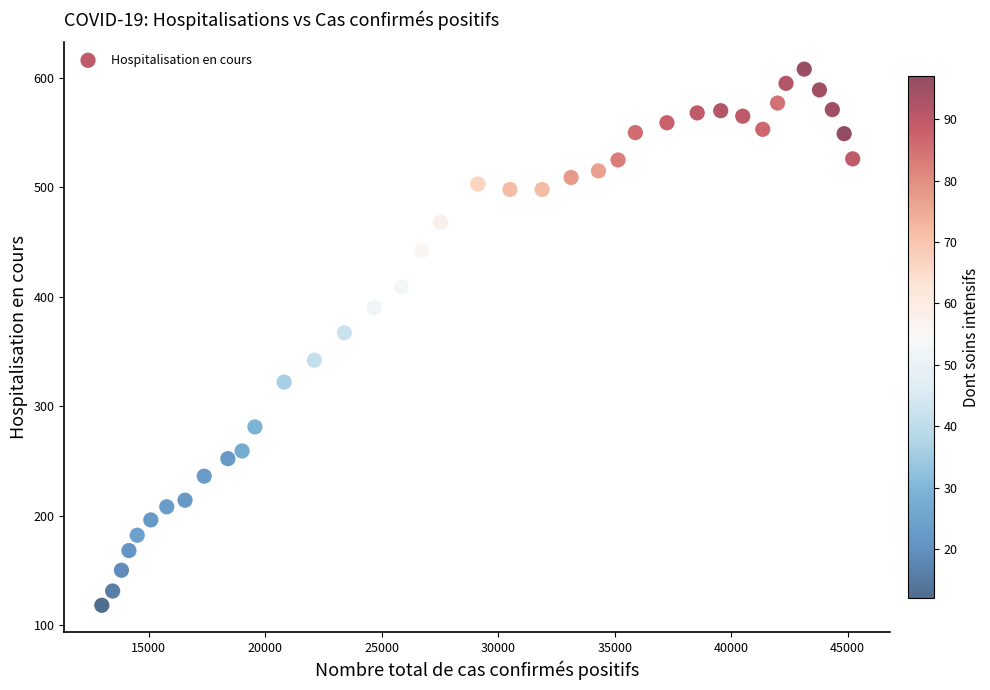

What is the range of X values (max minus min)?

32222